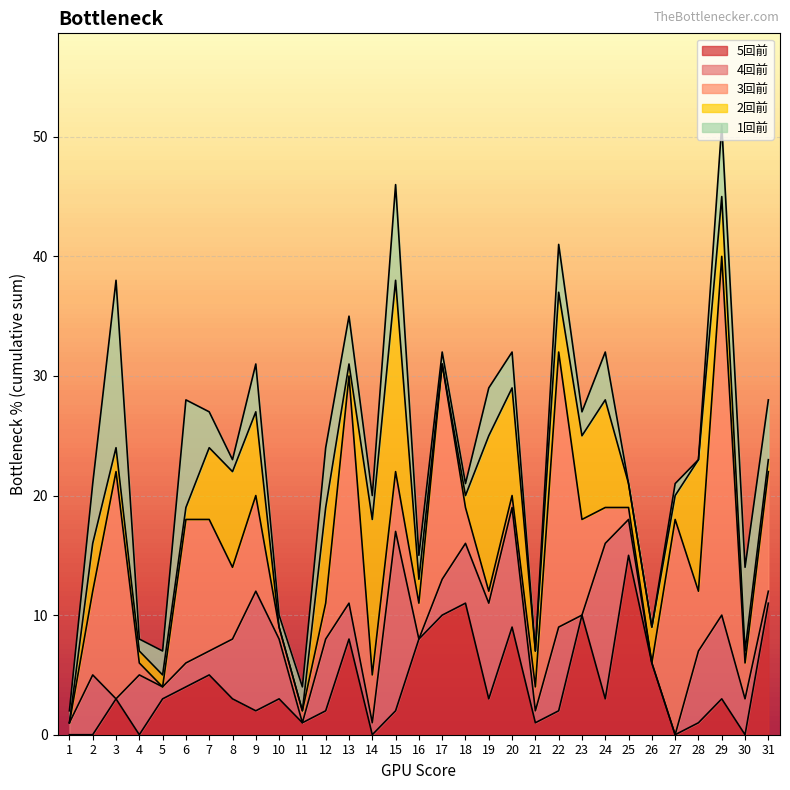

At which category does 4回前 reach its first local valley?

3